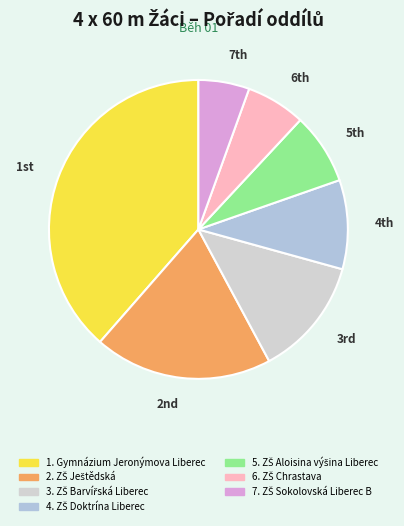

Is there any slice that represents more than half of the pie?

No